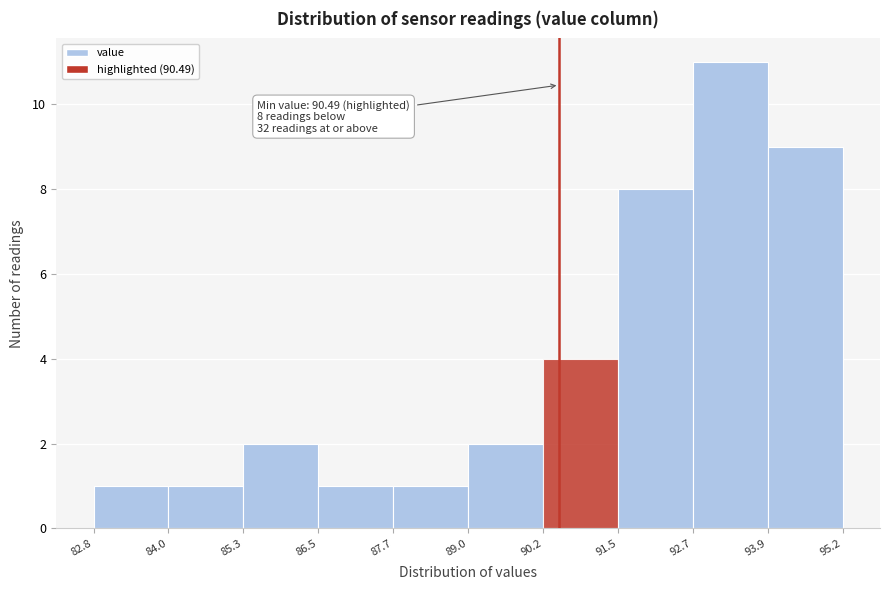

Over which range of the x-axis is the bar tallest?

92.7 to 93.9